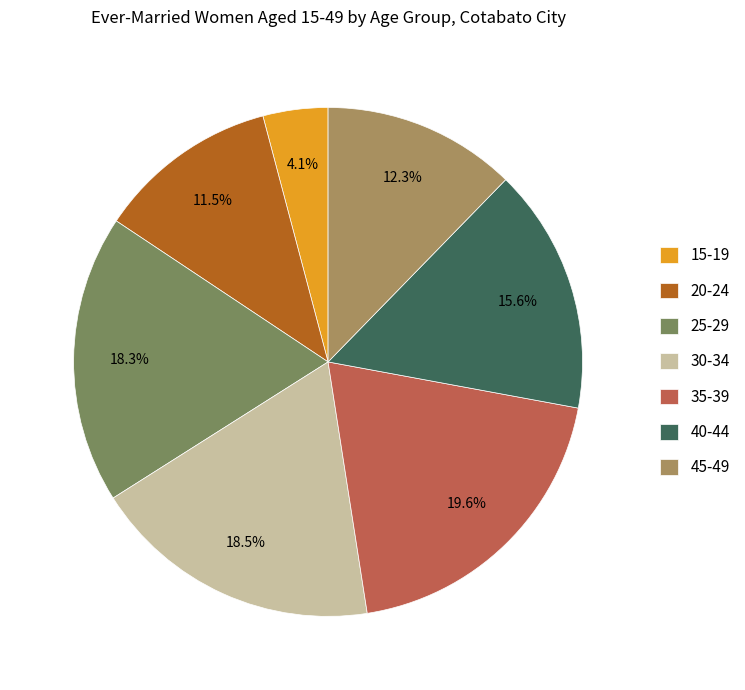

To the nearest percent, what portion does 15-19 represent?

4%